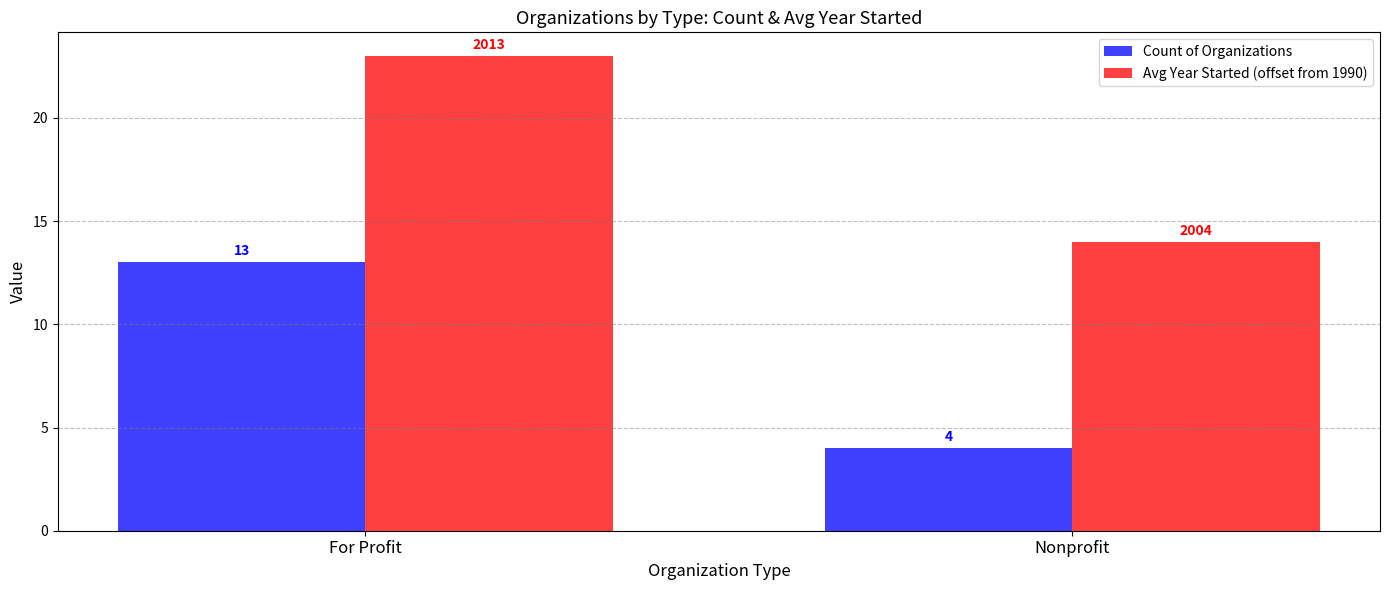

True or false: Count of Organizations has a value of 4 at Nonprofit.

True